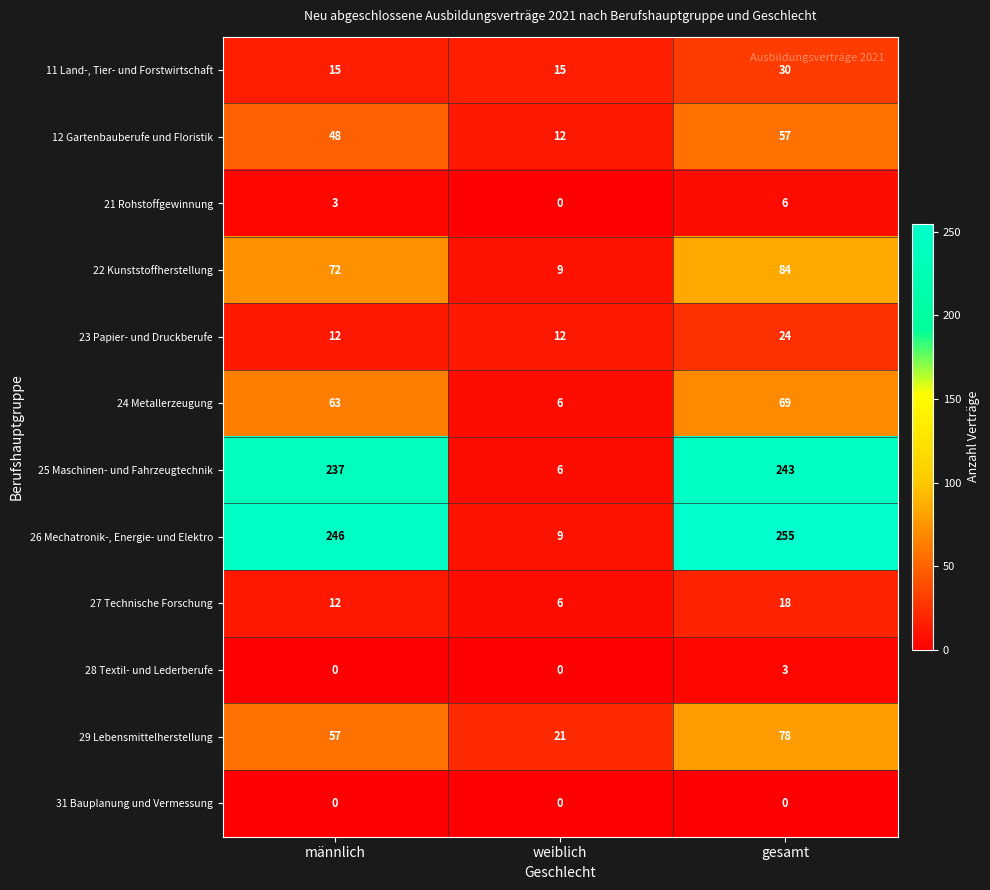

Rank the categories by 27 Technische Forschung value from highest to lowest.

gesamt, männlich, weiblich